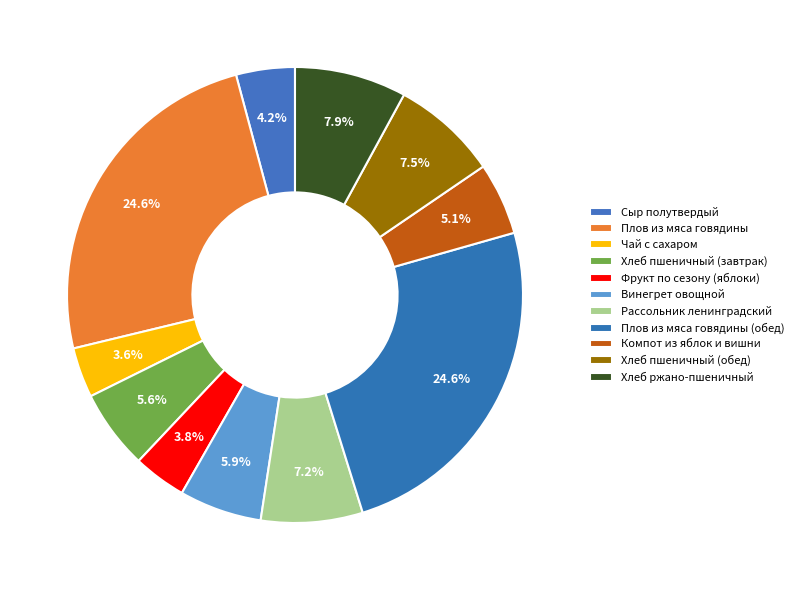

Combined, what portion of the pie is Плов из мяса говядины and Сыр полутвердый?

28.8%